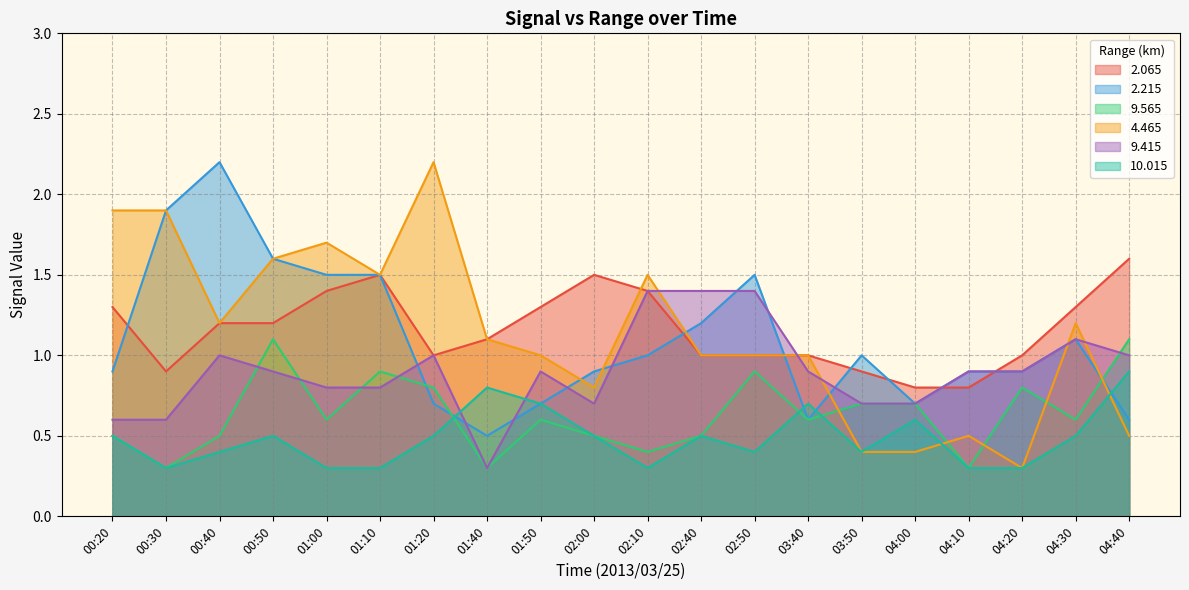

Which category has the lowest value in the  10.015 series?

00:30